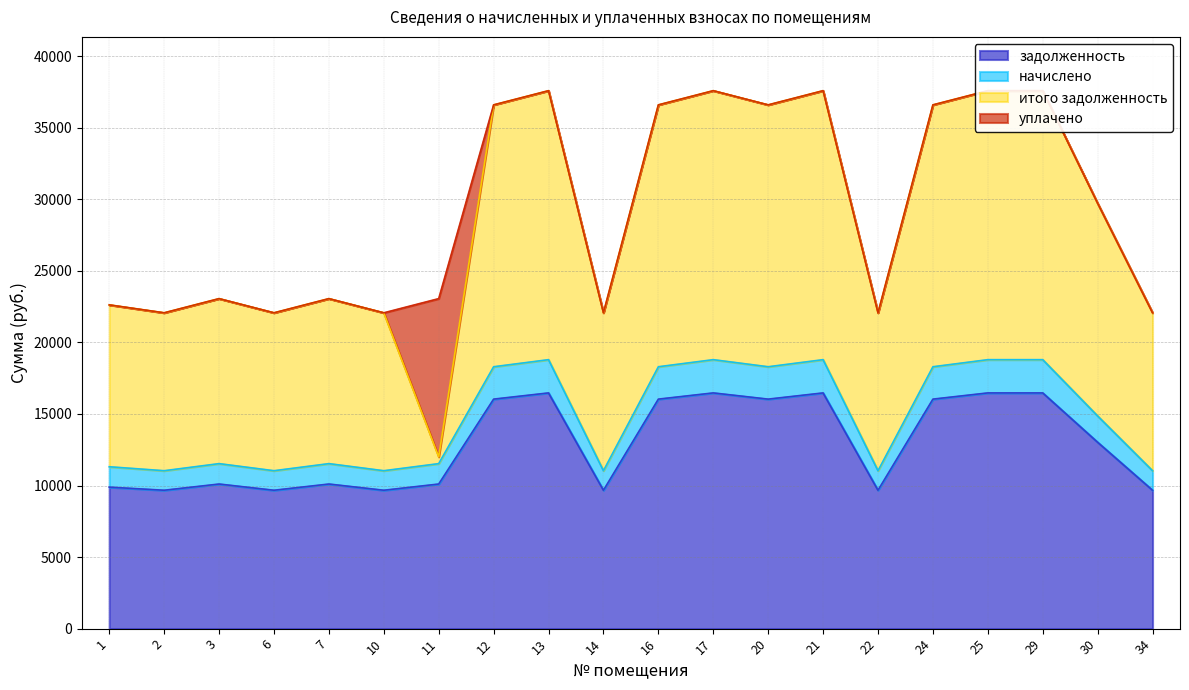

The value of задолженность at 16 is 16039.8. True or false?

True